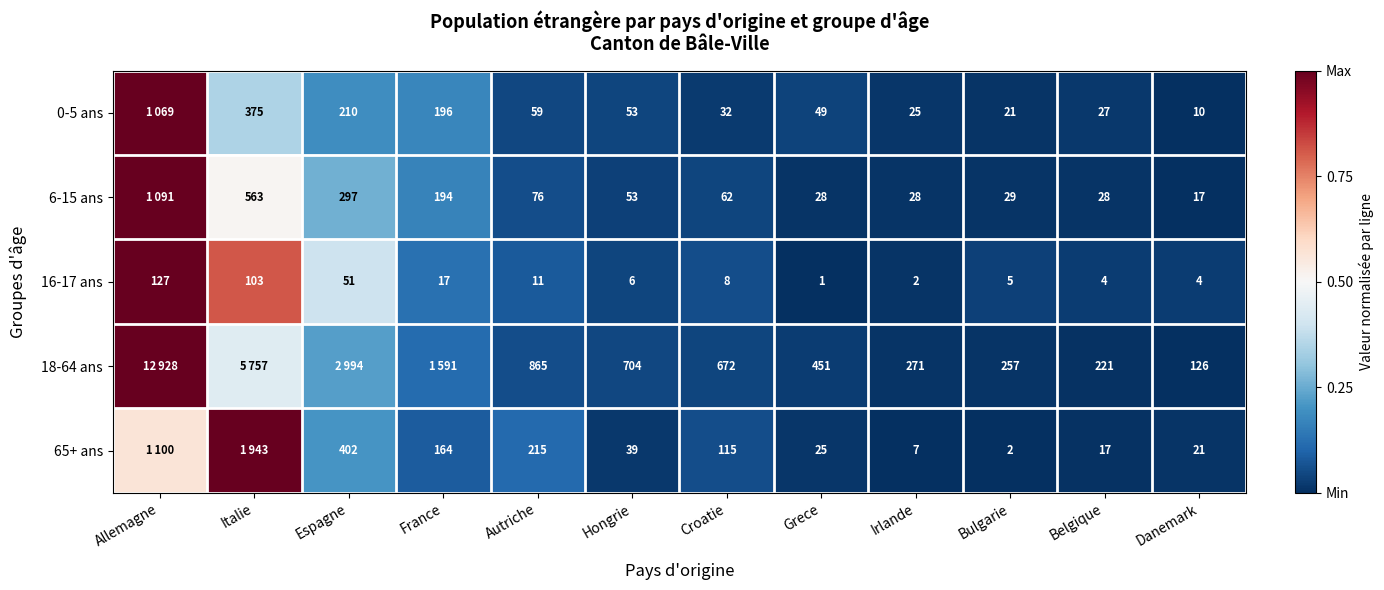

Where does the 16-17 ans series first go above 8?

Allemagne